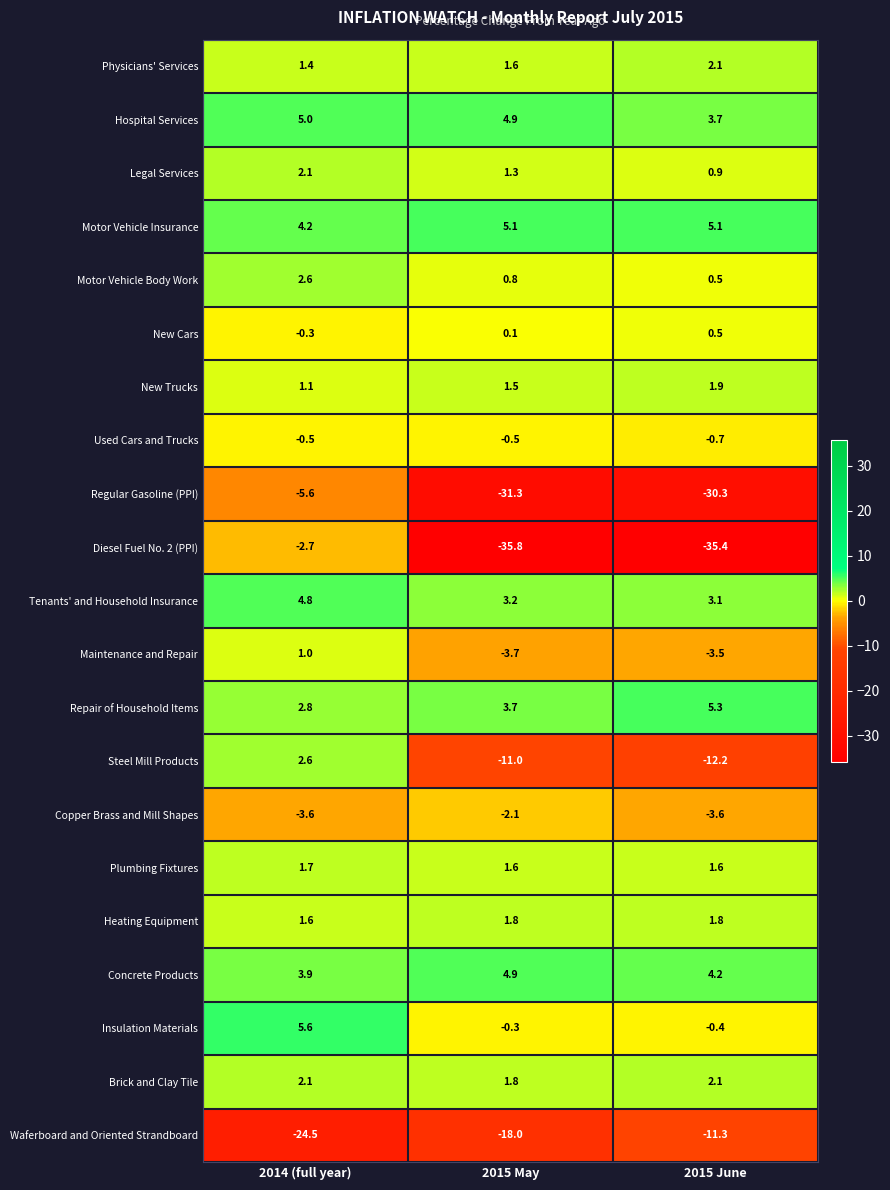

List the labels in order of Regular Gasoline (PPI) value, smallest first.

2015 May, 2015 June, 2014 (full year)